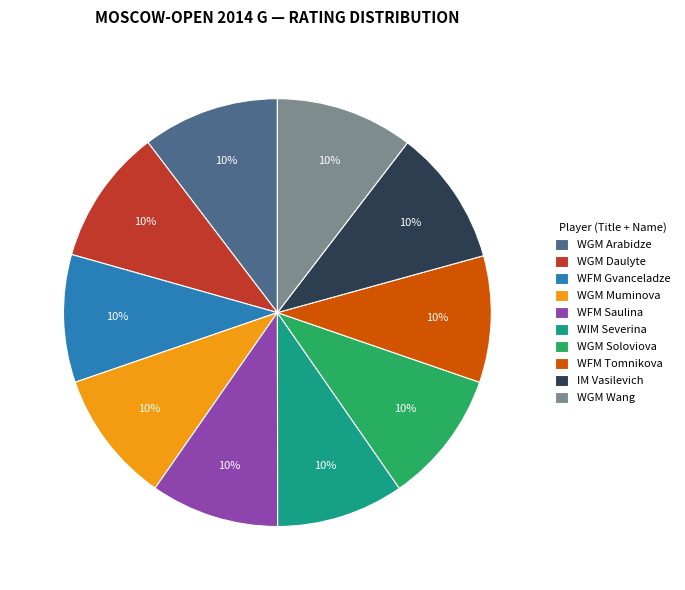

To the nearest percent, what is the average slice percentage?

10%